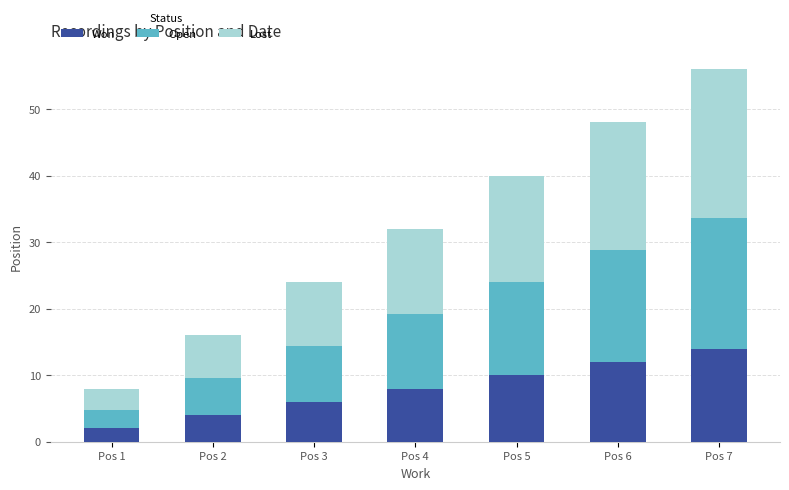

At which label does Won reach its minimum?

Pos 1